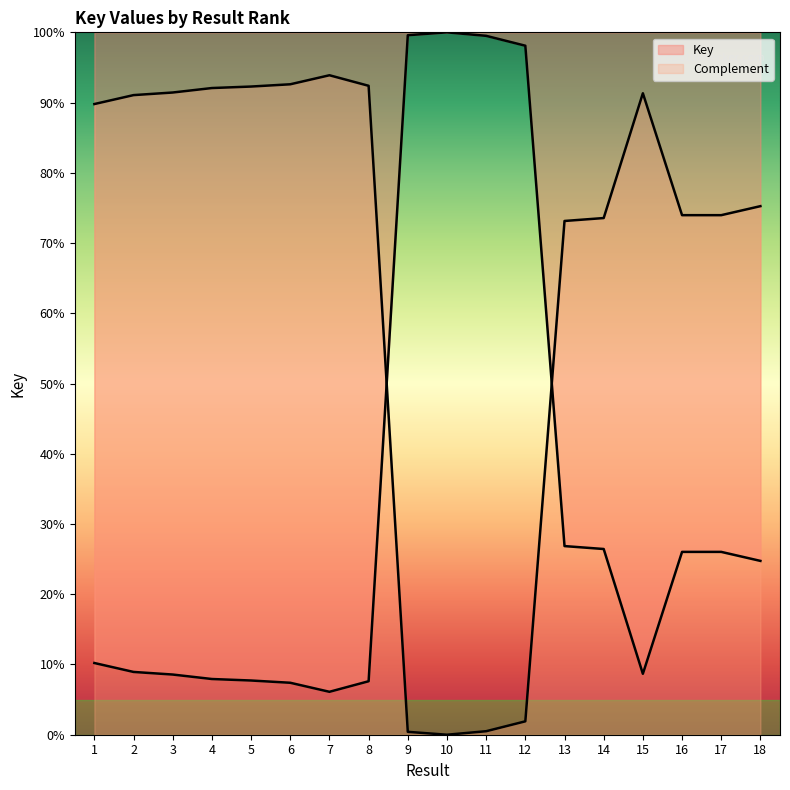

True or false: the data has more than 0 interior local peaks.

True